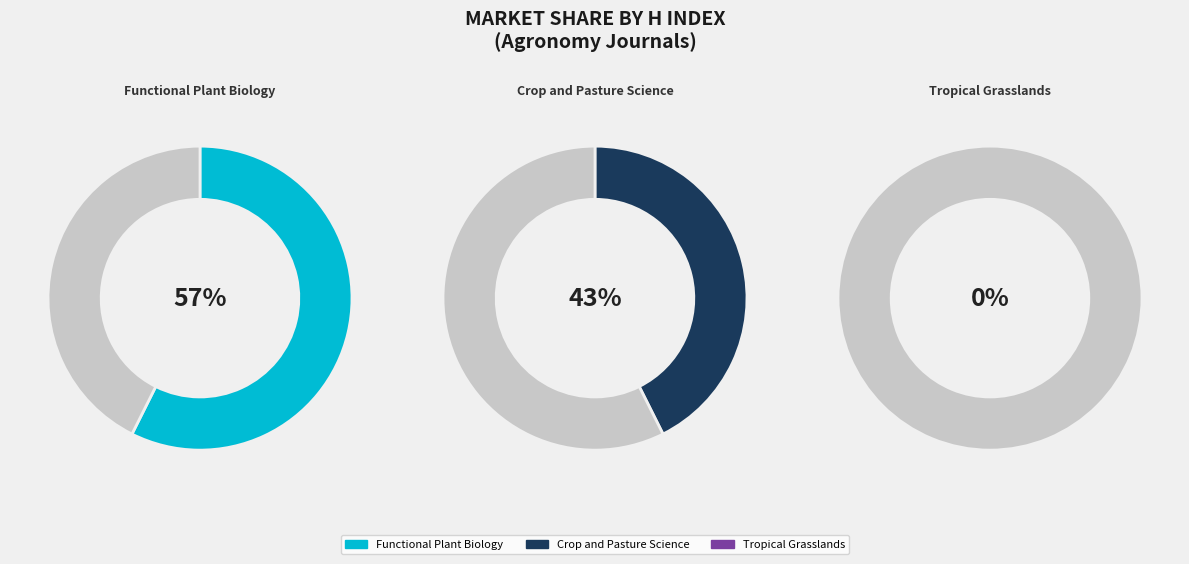

Do Tropical Grasslands and Crop and Pasture Science together represent more than half of the pie?

No